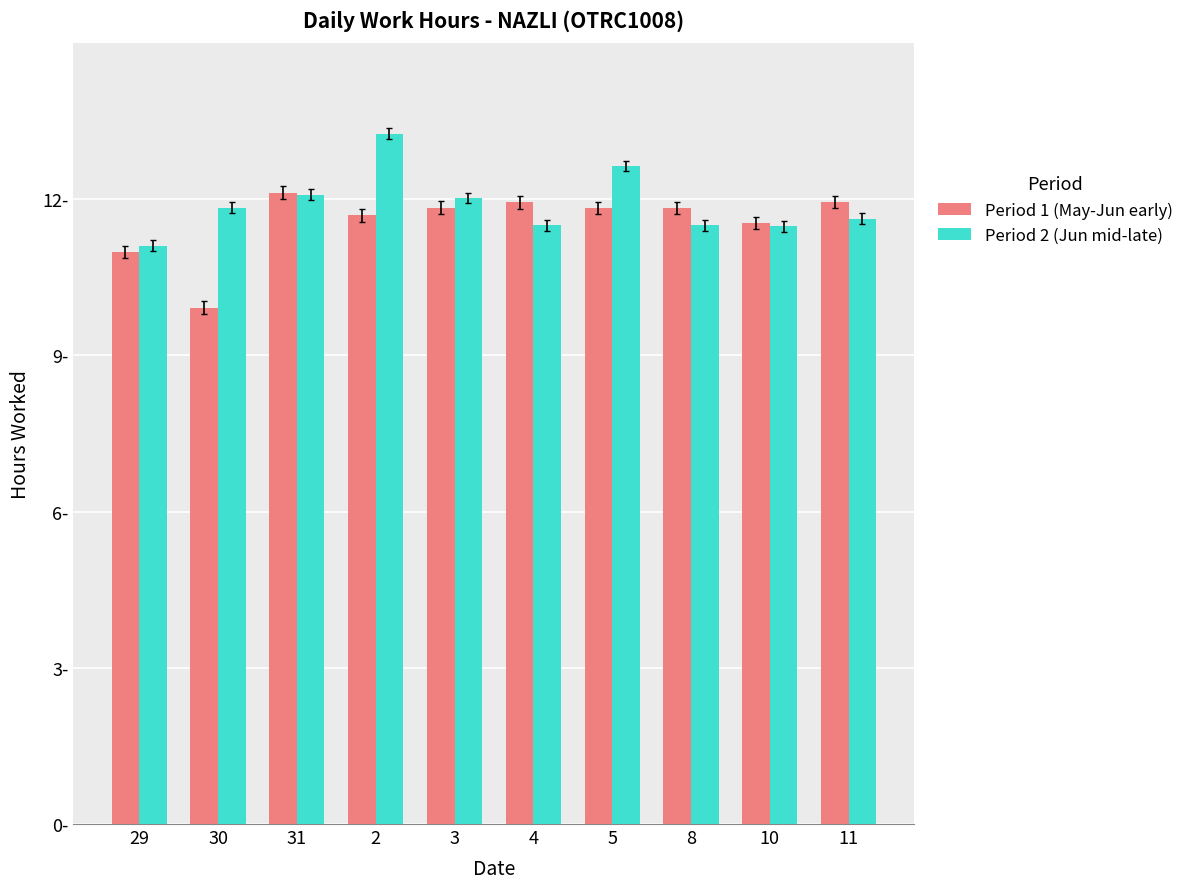

Which series has the largest total across all categories?

Period 2 (Jun mid-late)